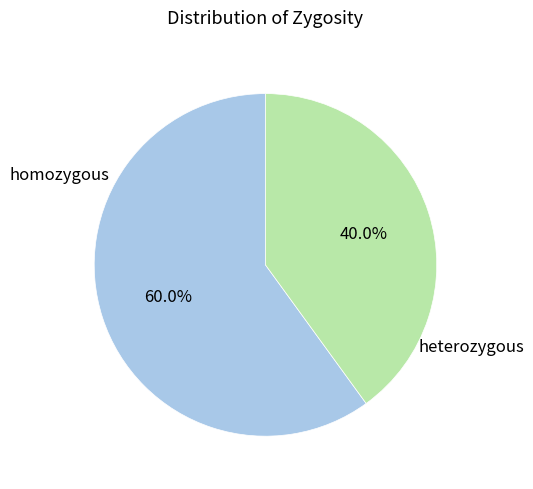

How many slices are in this pie chart?

2